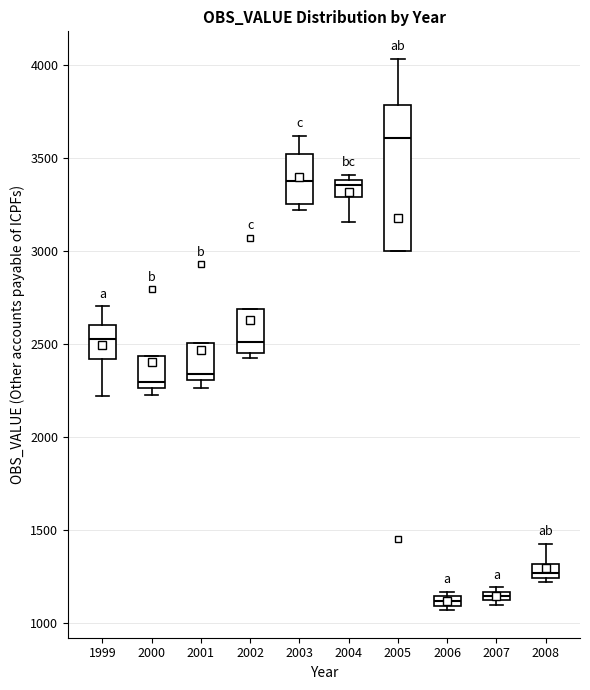

Where is the upper edge of the box at x = 2005 on the y-axis? The values are not printed on the chart, so give them approximately, as read against the axis.

3800